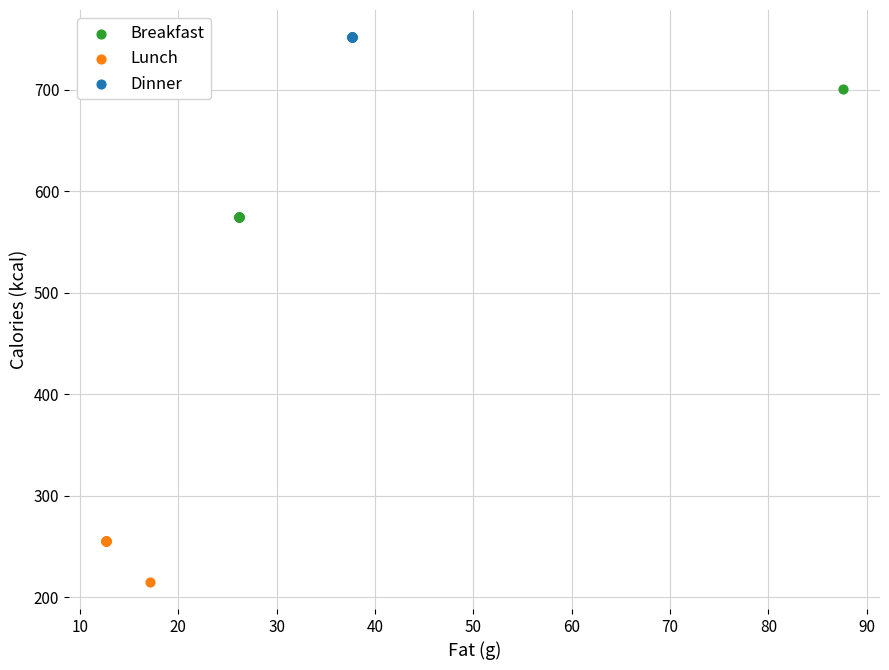

Which series reaches the minimum Y coordinate?

Lunch